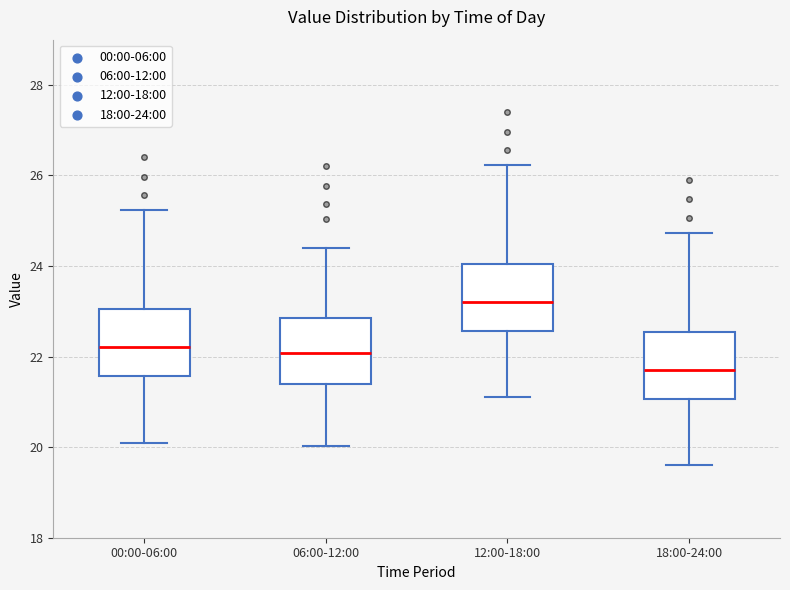

Reading left to right, read every box against the y-axis: the position of its median line, the range the box covers, and the ends of its whiskers. The values are not printed on the chart, so give them approximately, as read against the axis.

00:00-06:00: median 22.2, box 21.6 to 23.0, whiskers 20.2 to 25.2
06:00-12:00: median 22.0, box 21.4 to 22.8, whiskers 20.0 to 24.4
12:00-18:00: median 23.2, box 22.6 to 24.0, whiskers 21.2 to 26.2
18:00-24:00: median 21.8, box 21.0 to 22.6, whiskers 19.6 to 24.8